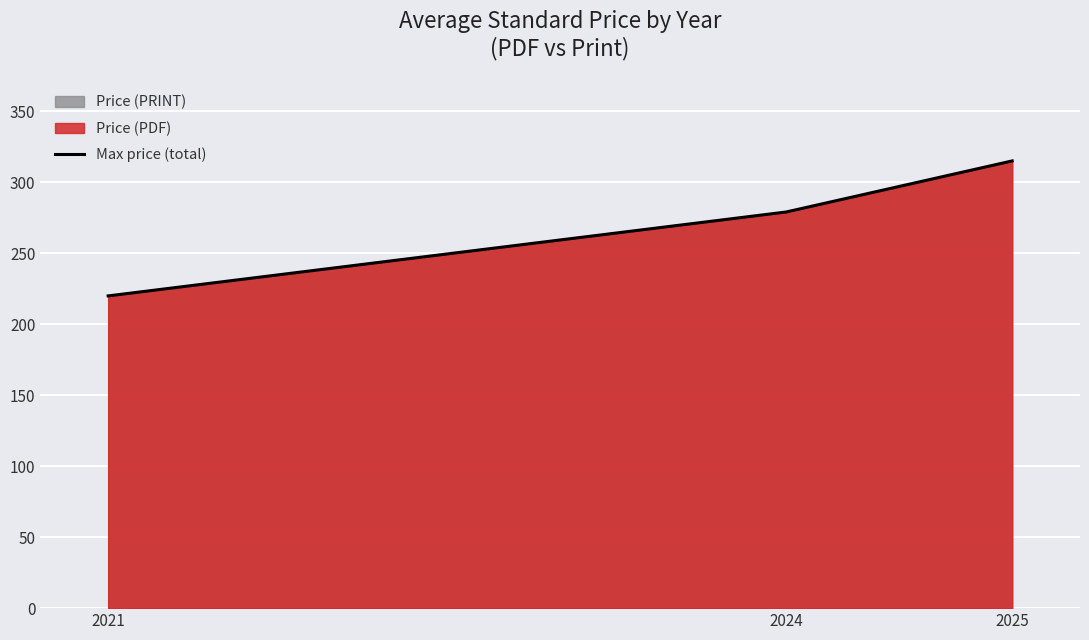

How many data points are less than 279?

1